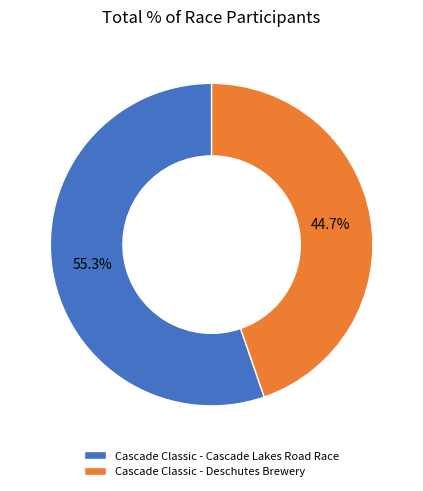

Which category has the smallest portion of the pie?

Cascade Classic - Deschutes Brewery